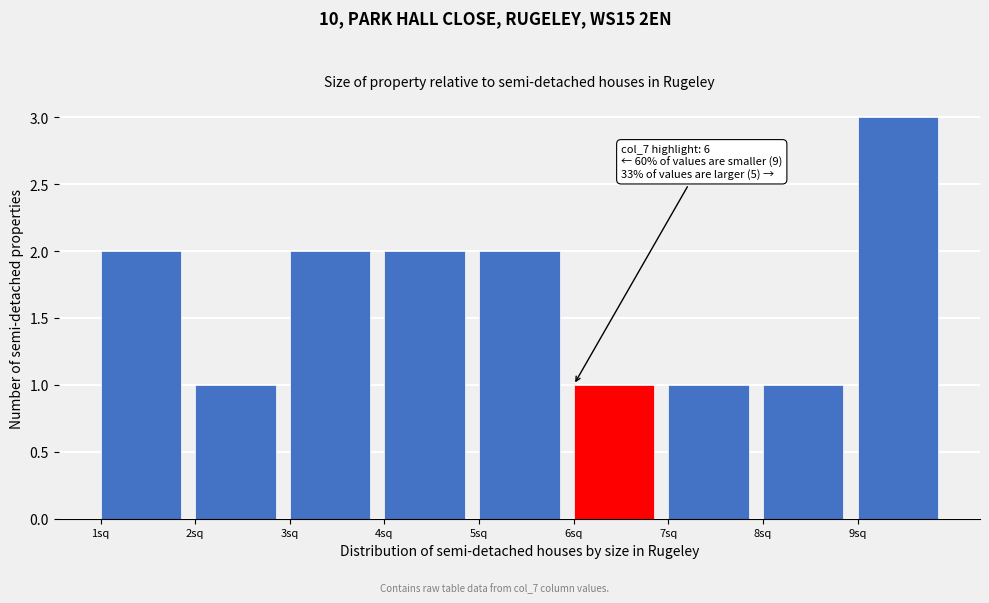

Over which range of the x-axis is the bar tallest?

9 to 10